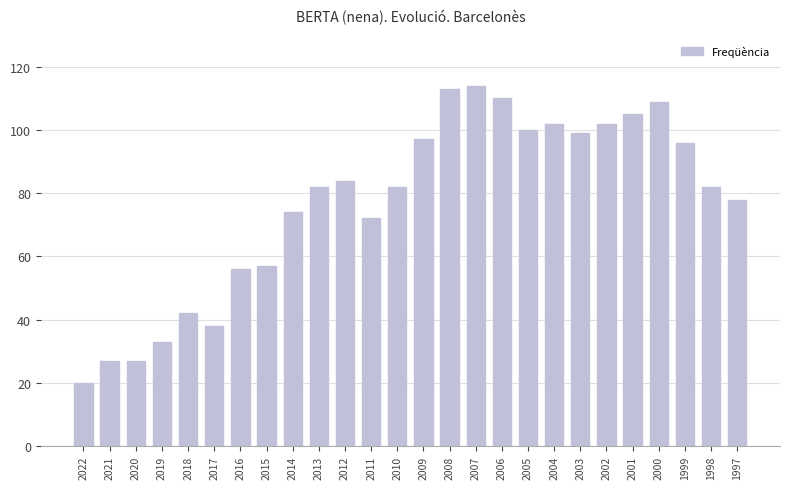

What is the difference between the second highest and second lowest values?

86